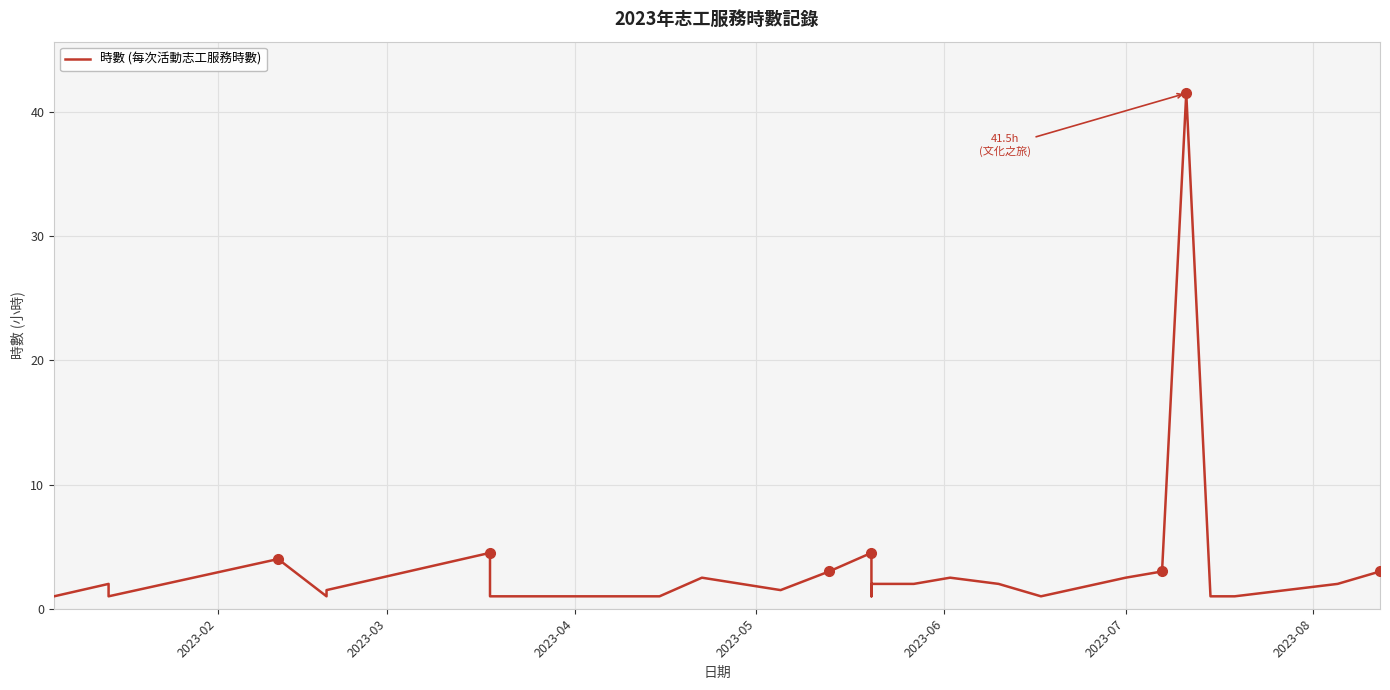

Reading left to right, transcribe all the data shown in this chart.

1.0	2.0	1.0	4.0	1.0	1.5	4.5	1.0	1.0	2.5	1.5	3.0	4.5	1.0	2.0	2.0	2.5	2.0	1.0	2.5	3.0	41.5	1.0	1.0	2.0	3.0